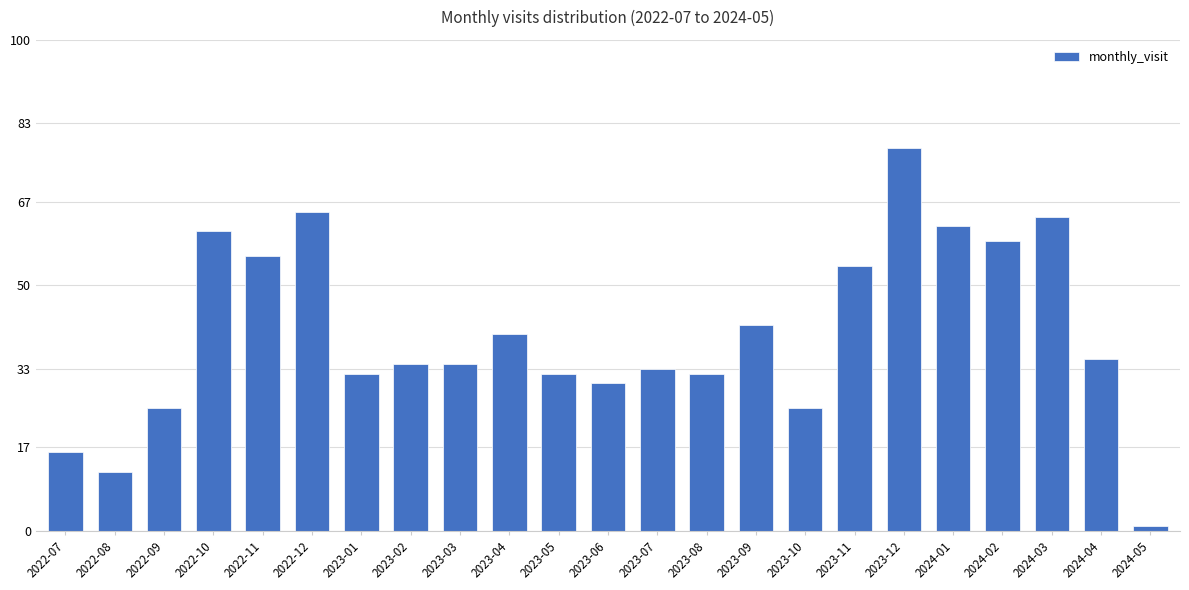

Reading left to right, transcribe all the data shown in this chart.

2022-07=16	2022-08=12	2022-09=25	2022-10=61	2022-11=56	2022-12=65	2023-01=32	2023-02=34	2023-03=34	2023-04=40	2023-05=32	2023-06=30	2023-07=33	2023-08=32	2023-09=42	2023-10=25	2023-11=54	2023-12=78	2024-01=62	2024-02=59	2024-03=64	2024-04=35	2024-05=1